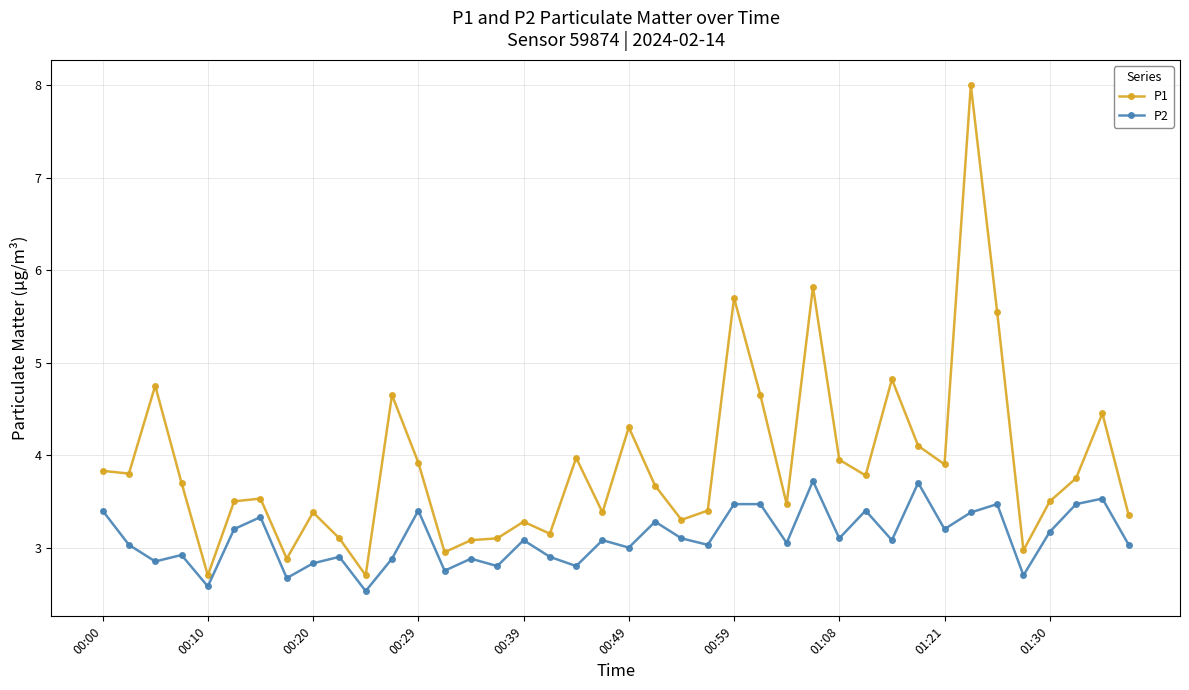

How many distinct data groups are displayed?

2